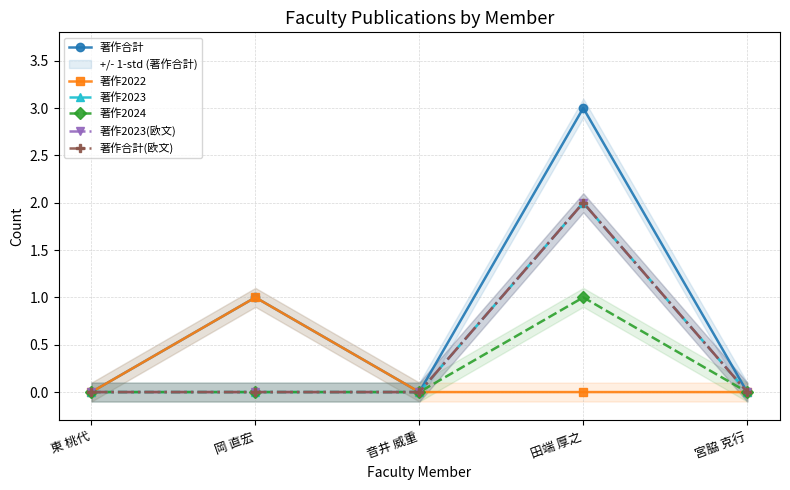

Reading left to right, extract all data points from this chart.

著作合計: 東 桃代=0	岡 直宏=1	音井 威重=0	田端 厚之=3	宮脇 克行=0
著作2022: 東 桃代=0	岡 直宏=1	音井 威重=0	田端 厚之=0	宮脇 克行=0
著作2023: 東 桃代=0	岡 直宏=0	音井 威重=0	田端 厚之=2	宮脇 克行=0
著作2024: 東 桃代=0	岡 直宏=0	音井 威重=0	田端 厚之=1	宮脇 克行=0
著作2023(欧文): 東 桃代=0	岡 直宏=0	音井 威重=0	田端 厚之=2	宮脇 克行=0
著作合計(欧文): 東 桃代=0	岡 直宏=0	音井 威重=0	田端 厚之=2	宮脇 克行=0